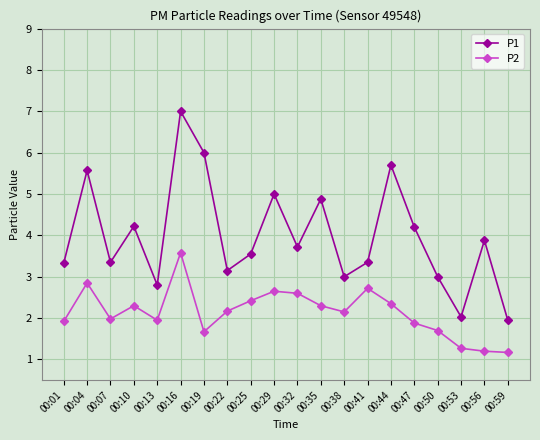

What is the difference between the maximum and second lowest values in the P2 series?

2.4